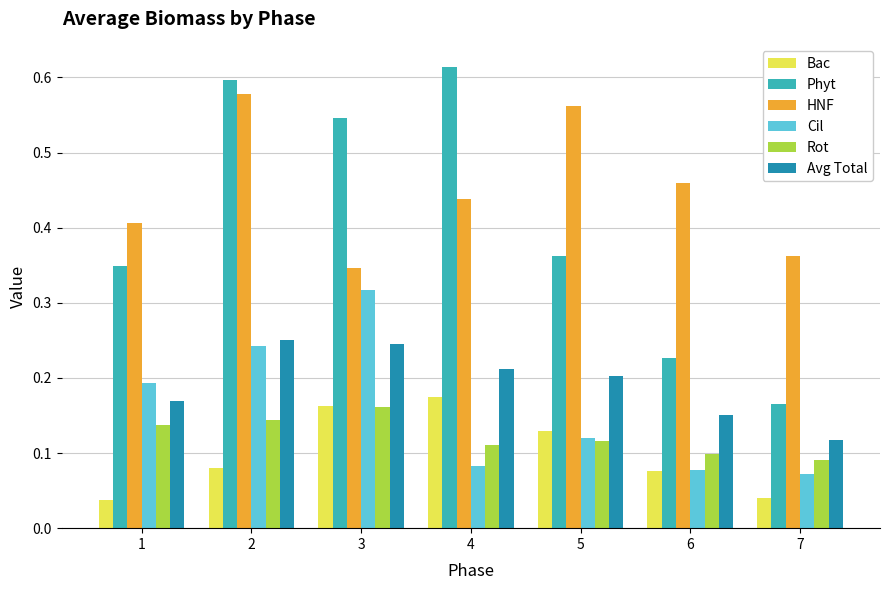

List the series in order of their peak value, highest first.

Phyt, HNF, Cil, Avg Total, Bac, Rot